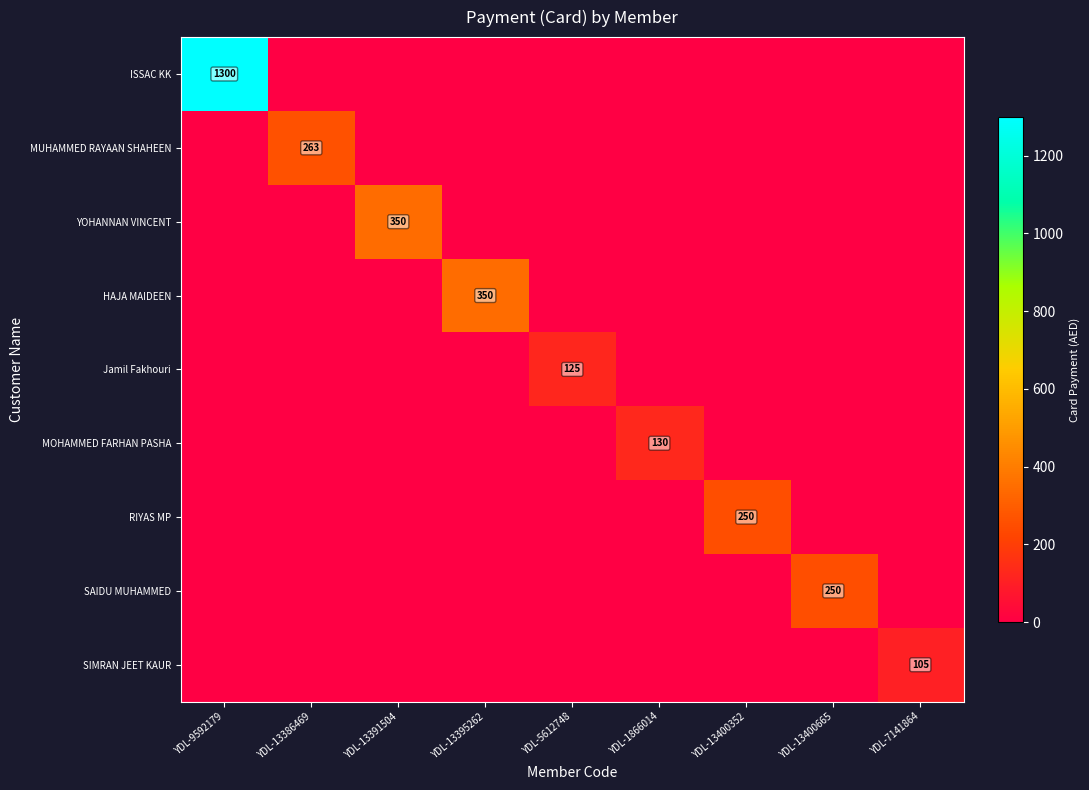

Which series has the widest spread of values?

ISSAC KK